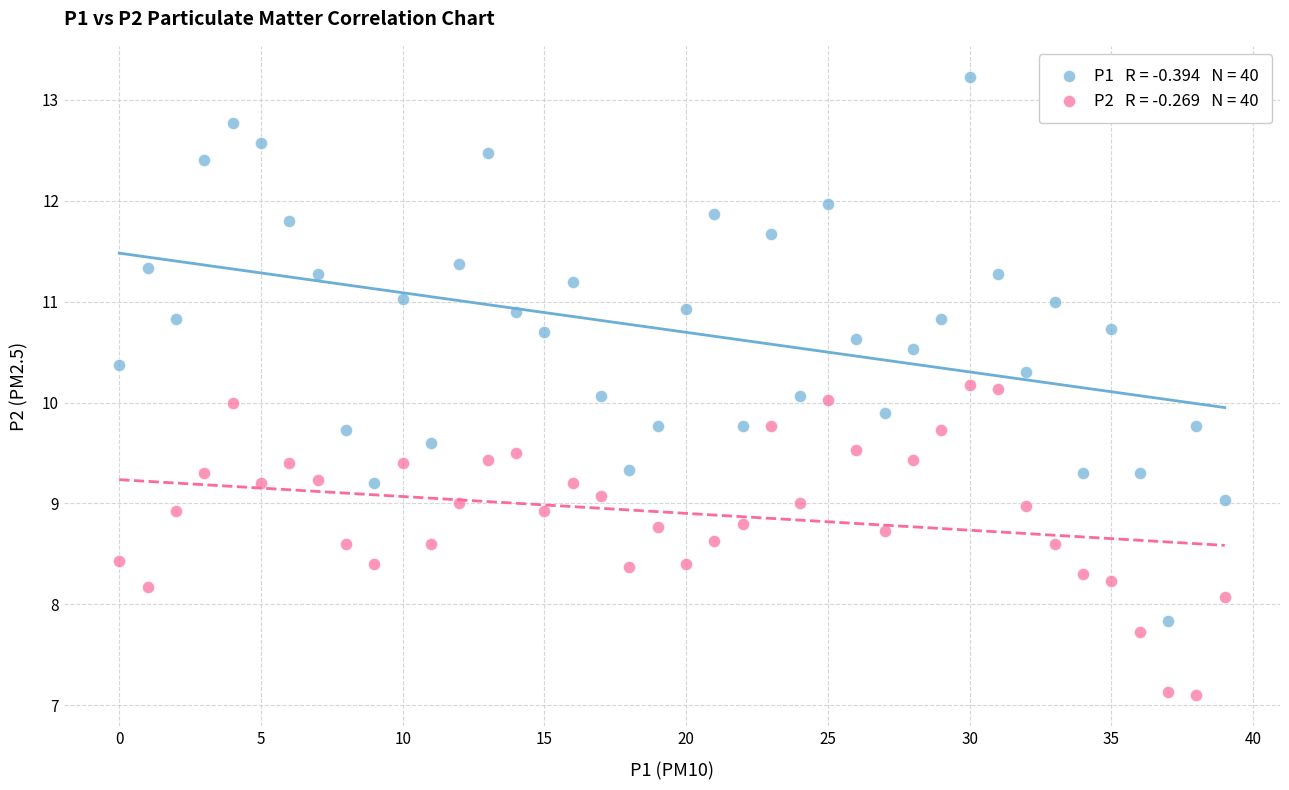

Across all data points, what is the range of Y values (max minus min)?

6.1